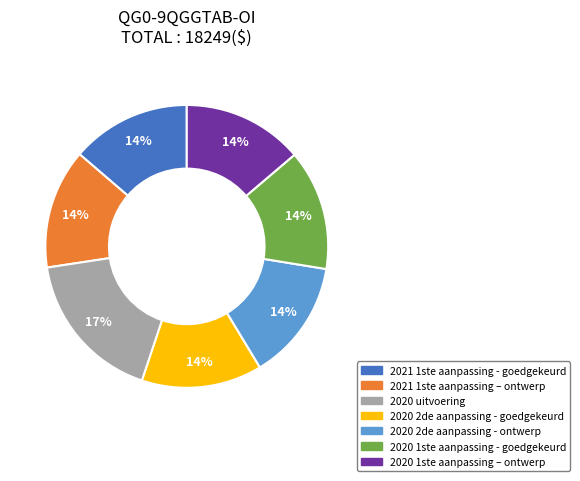

To the nearest percent, what percentage of the pie is 2020 2de aanpassing - ontwerp?

14%